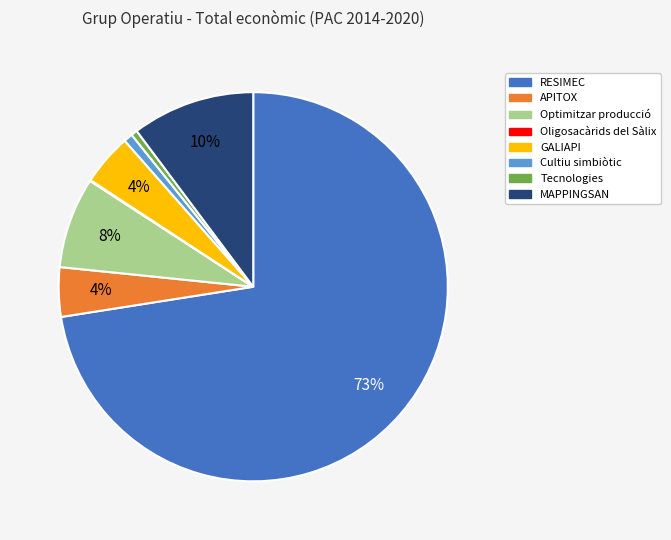

Do Optimitzar producció and RESIMEC together represent more than half of the pie?

Yes